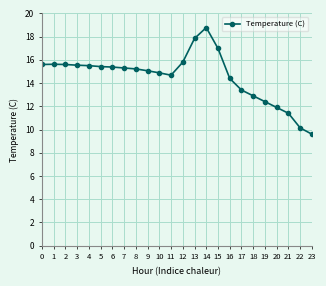

Approximately how many times larger is the value at 21 compared to 15?

0.7